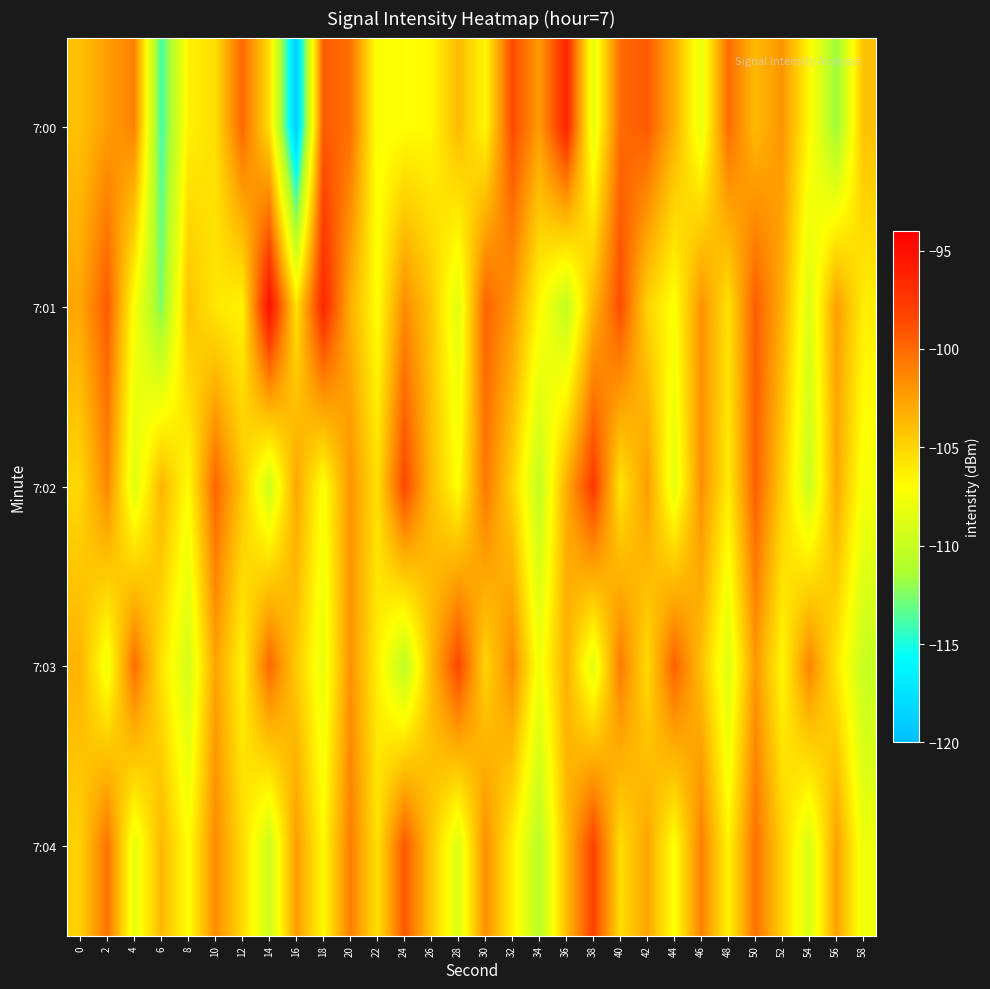

What is the total value across all series at 6?

-539.3